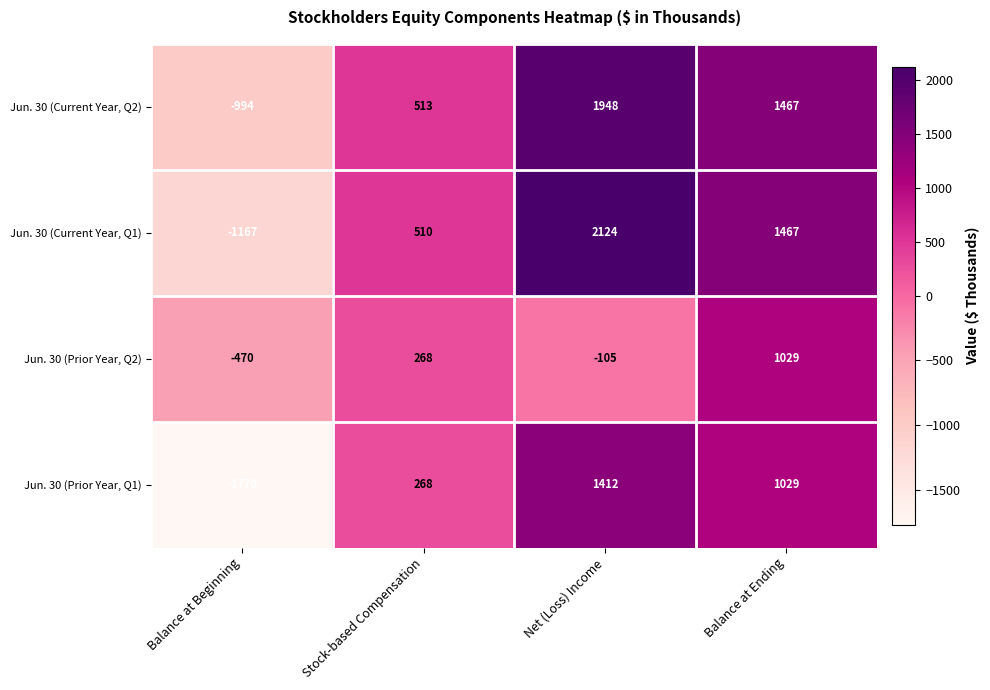

How many values in Jun. 30 (Prior Year, Q1) are above zero?

3